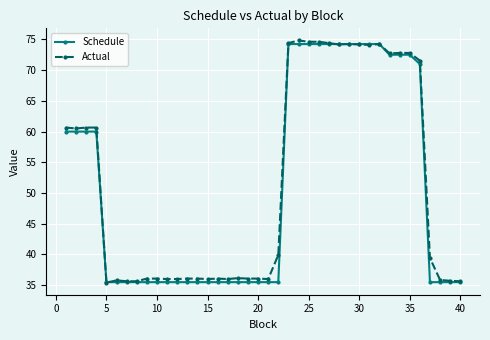

What is the greatest value displayed?

74.8